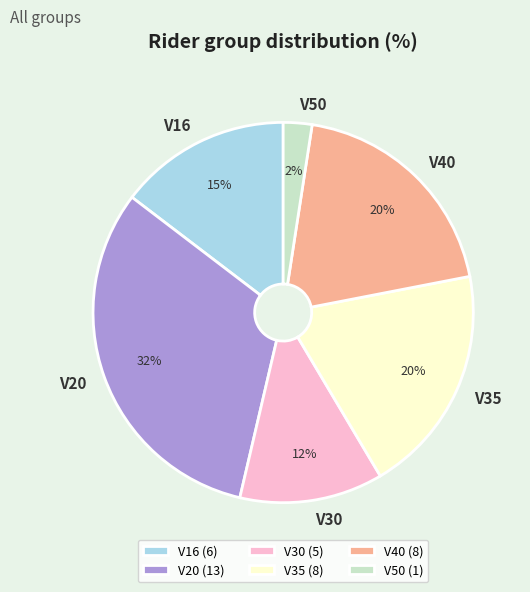

Which has a higher value, V30 or V40?

V40